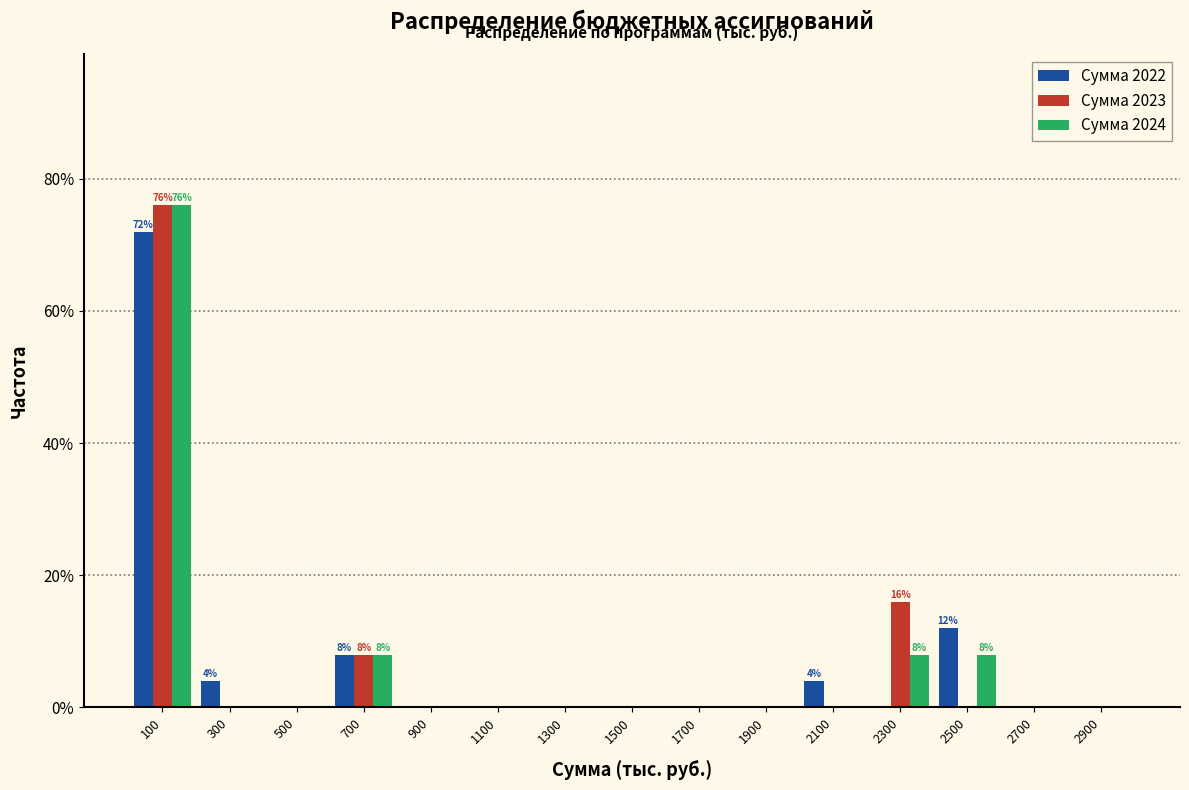

In the Сумма 2022 series, which range on the x-axis has the tallest bar?

0 to 200